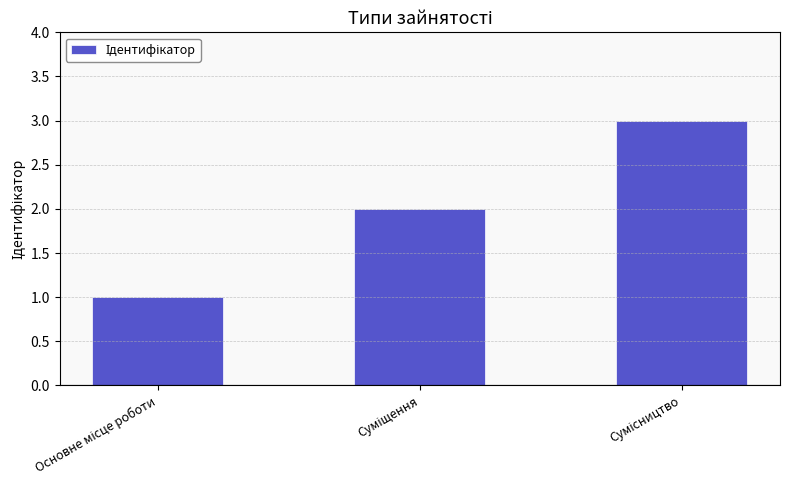

What is the sum of all values?

6